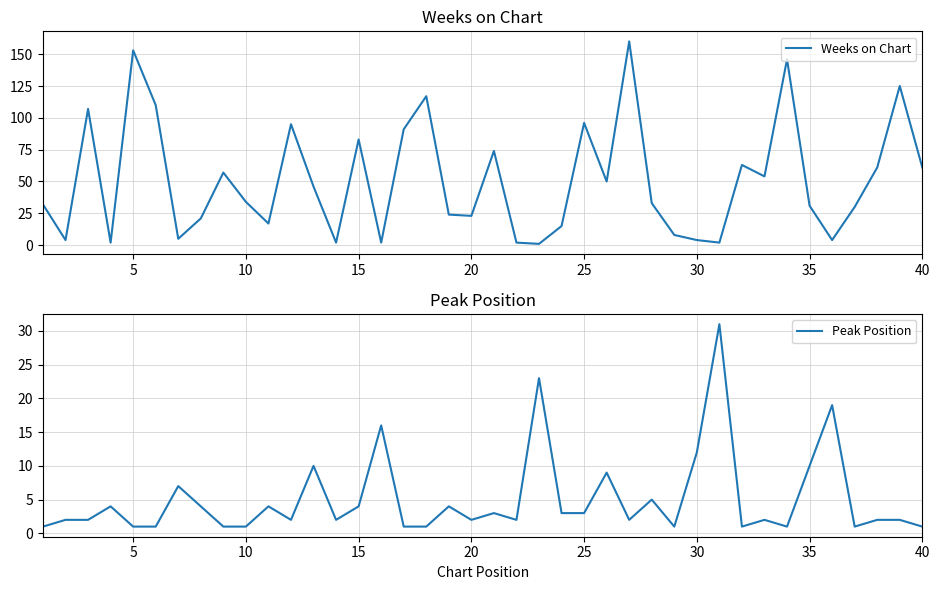

How many lines are shown in the chart?

2